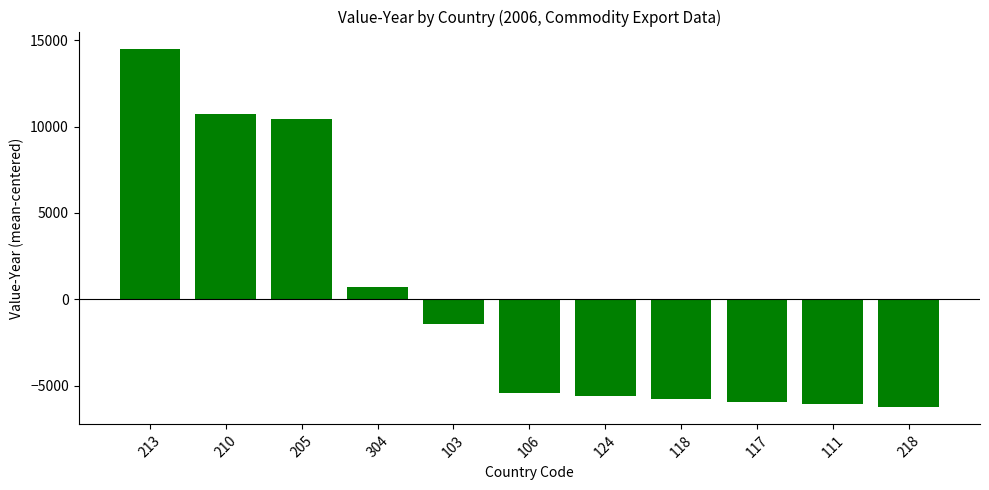

Are the bars grouped side by side (vs. stacked)?

No